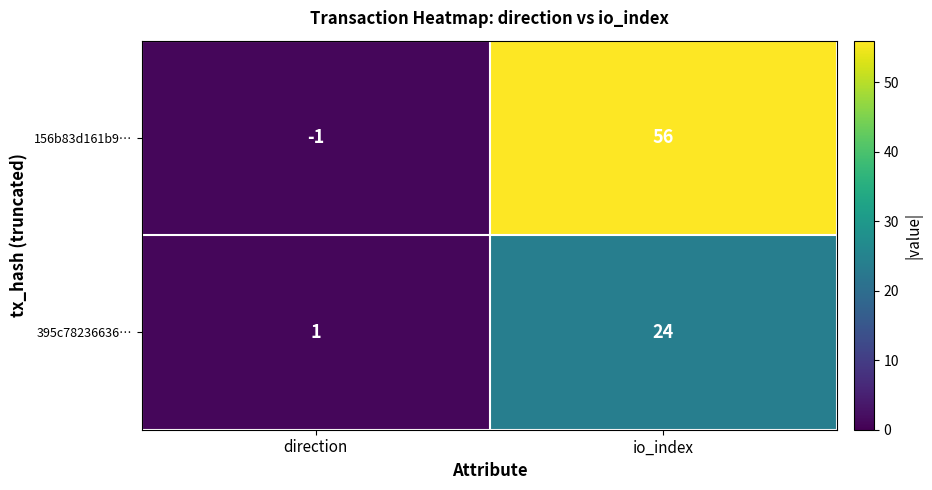

How many distinct data groups are displayed?

2